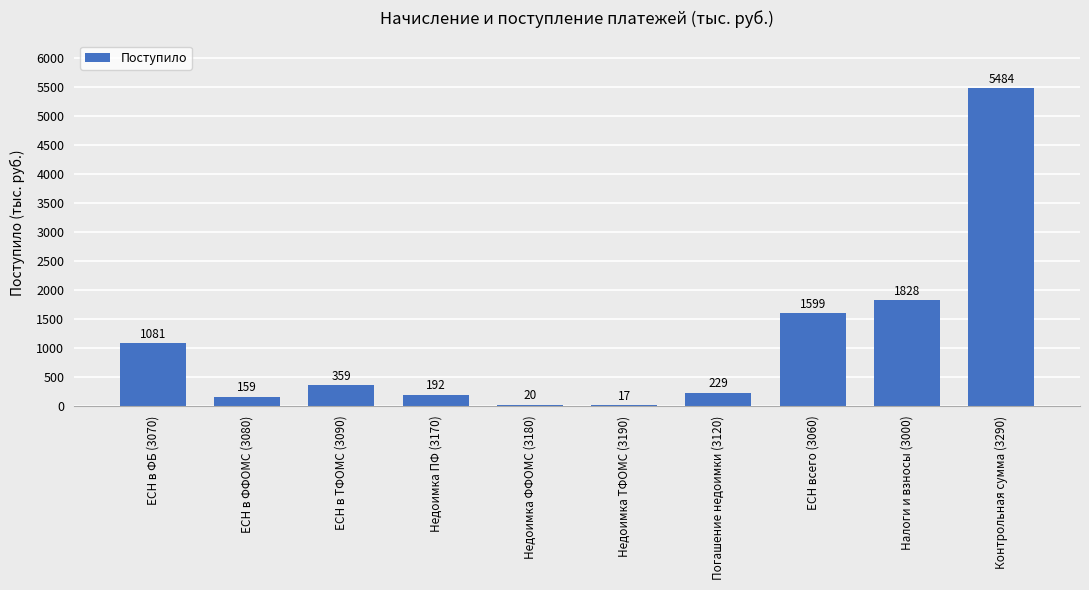

Which category has the highest value across all series?

Контрольная сумма (3290)